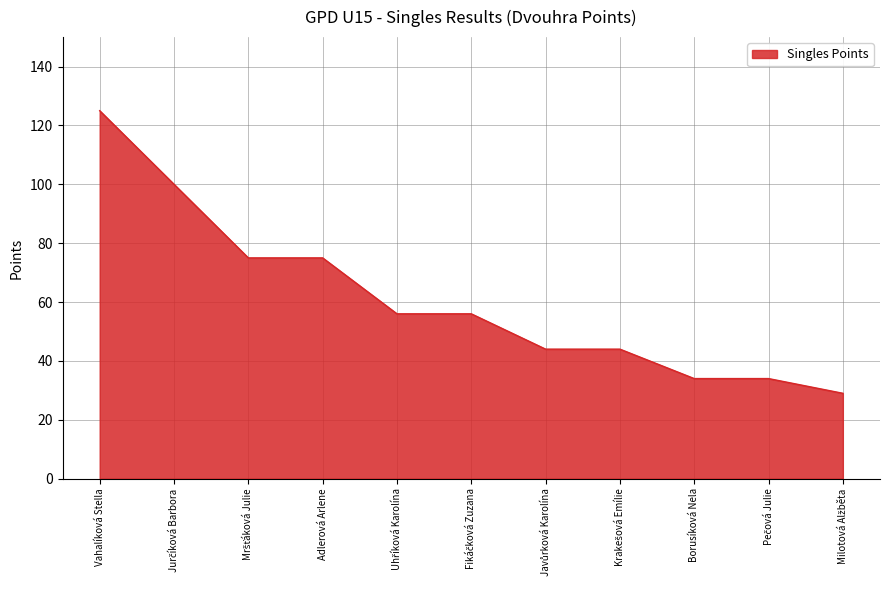

Which label corresponds to the largest value in the chart?

Vahalíková Stella